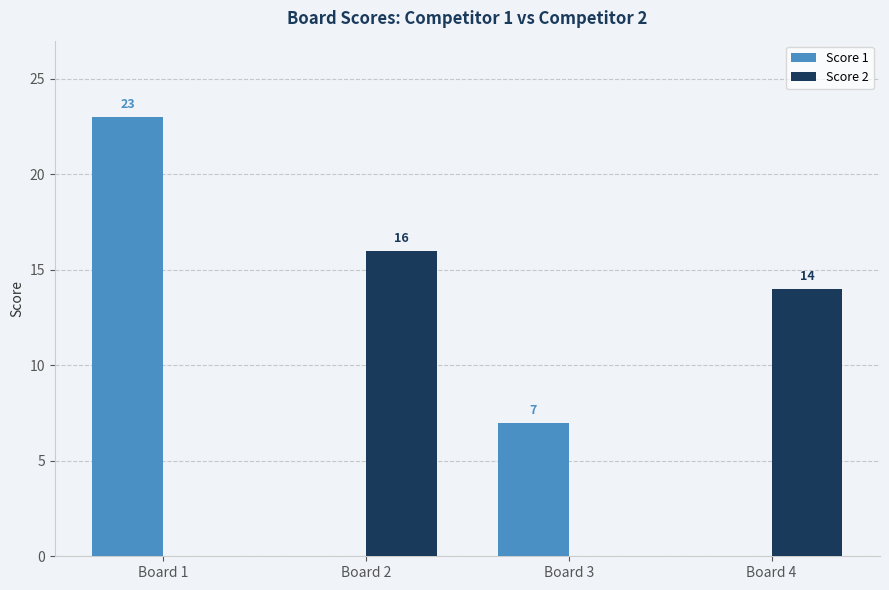

What is the spread (max minus min) of values at Board 3?

7